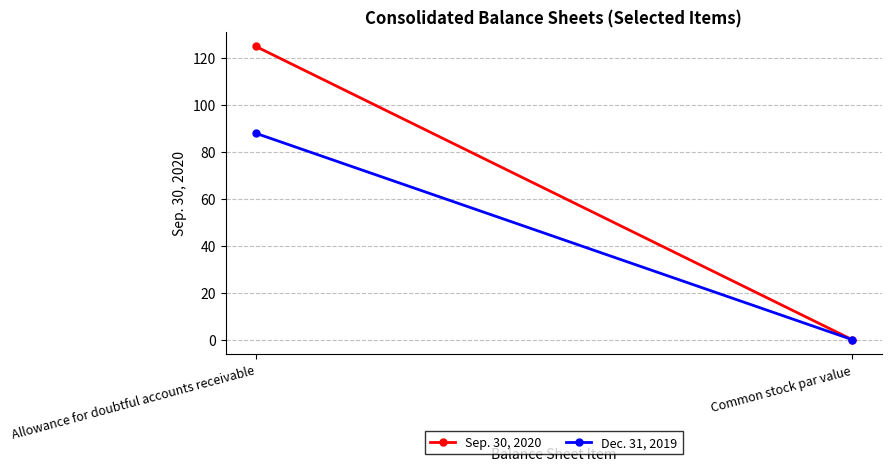

What is the sum of the Dec. 31, 2019 values at Allowance for doubtful accounts receivable and Common stock par value?

88.1